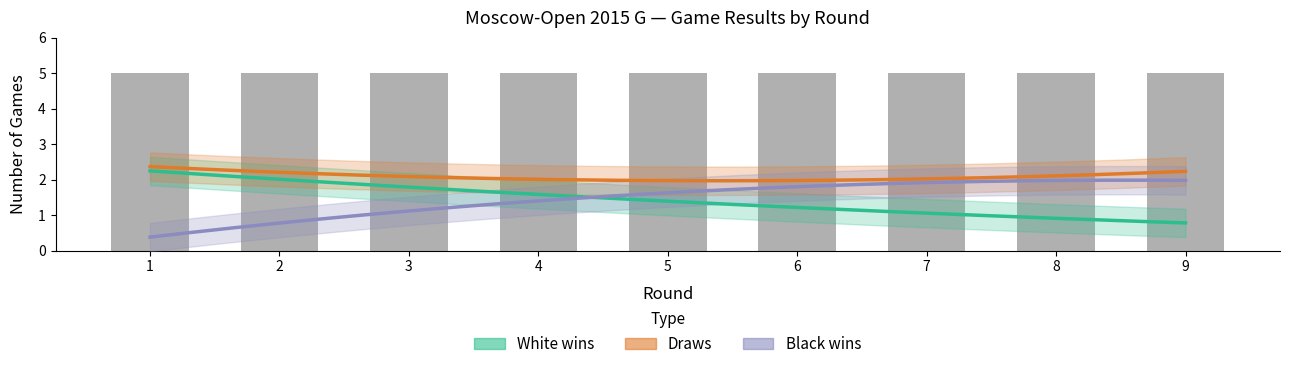

The value of White wins at 7 is 1. True or false?

True